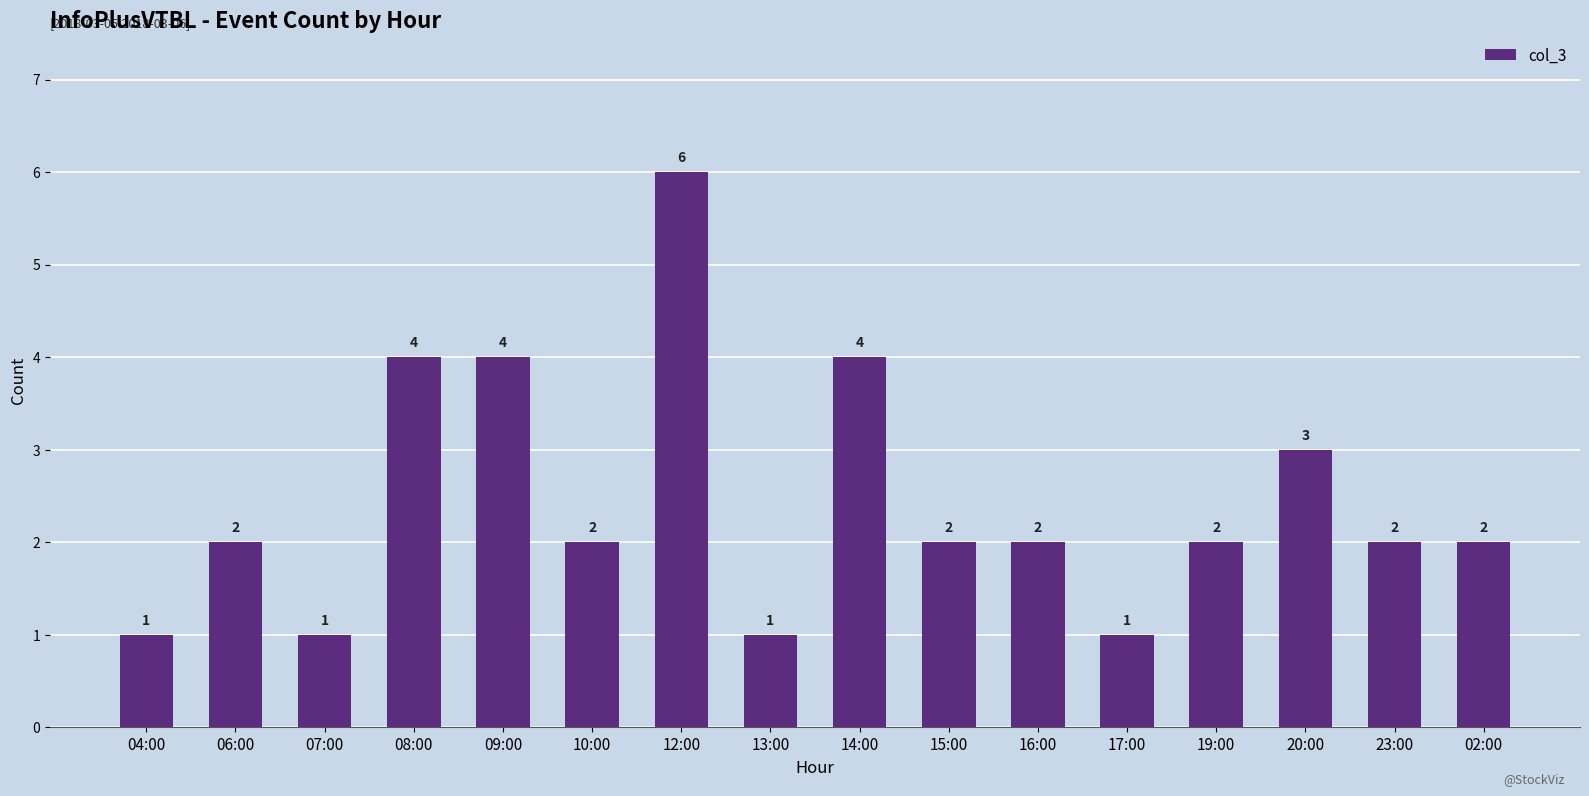

What is the difference between the maximum and minimum values?

5